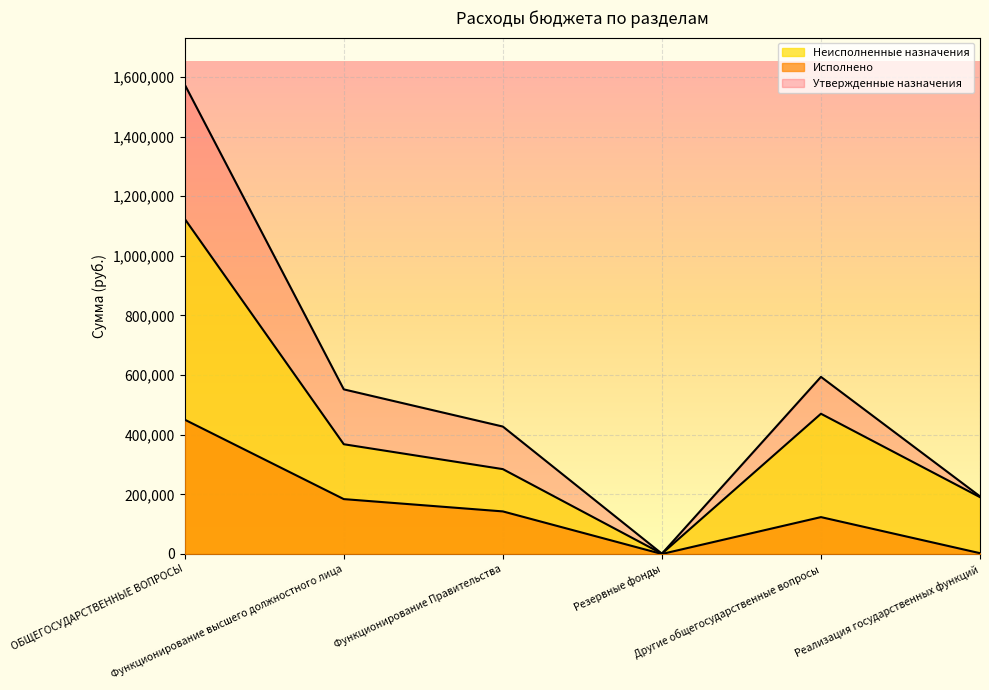

True or false: Утвержденные назначения has more than 0 interior local peaks.

True